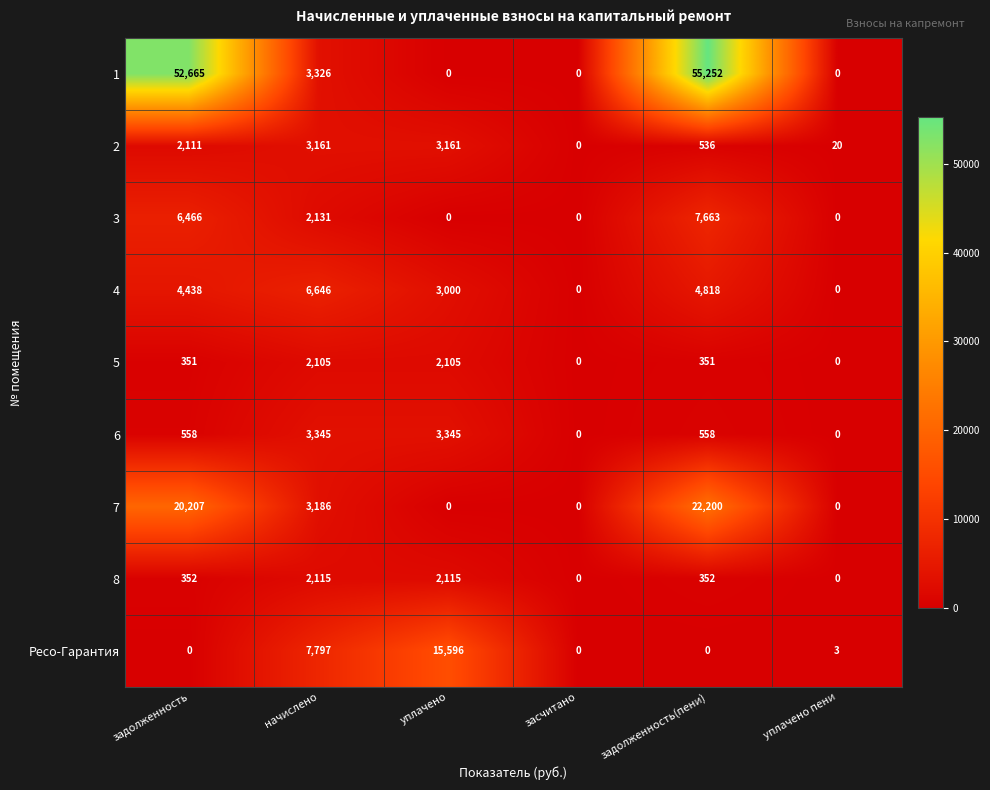

Count the number of data series in this chart.

9